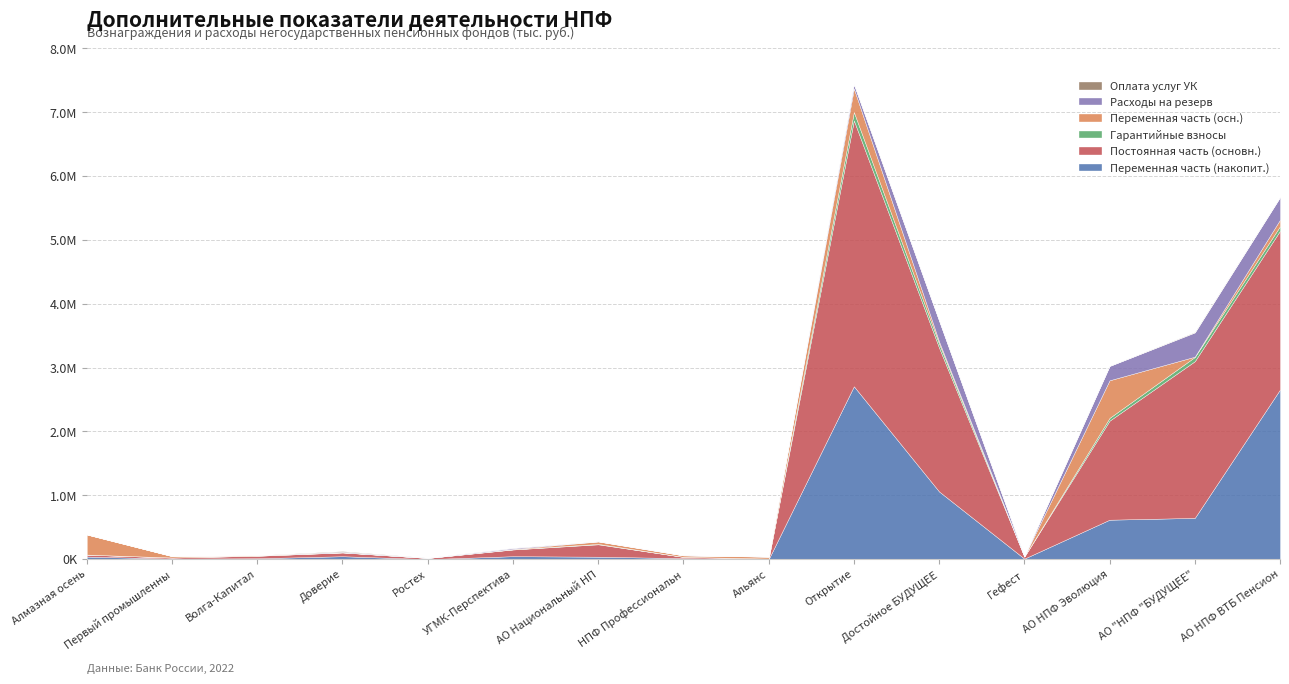

How many interior local valleys does the Гарантийные взносы series have?

4